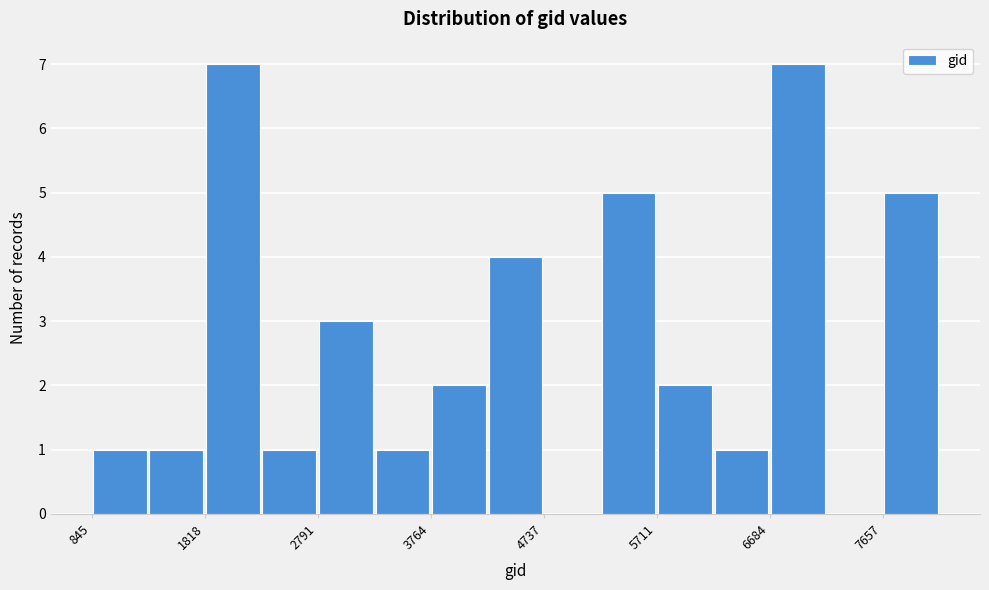

Reading left to right, list every bar in this chart as the range it spans on the x-axis followed by its height. Neither the bar edges nor the heights are printed on the chart, so give them approximately, as read against the axes.

800 to 1300: 1
1300 to 1800: 1
1800 to 2300: 7
2300 to 2800: 1
2800 to 3300: 3
3300 to 3800: 1
3800 to 4300: 2
4300 to 4700: 4
4700 to 5200: 0
5200 to 5700: 5
5700 to 6200: 2
6200 to 6700: 1
6700 to 7200: 7
7200 to 7700: 0
7700 to 8100: 5